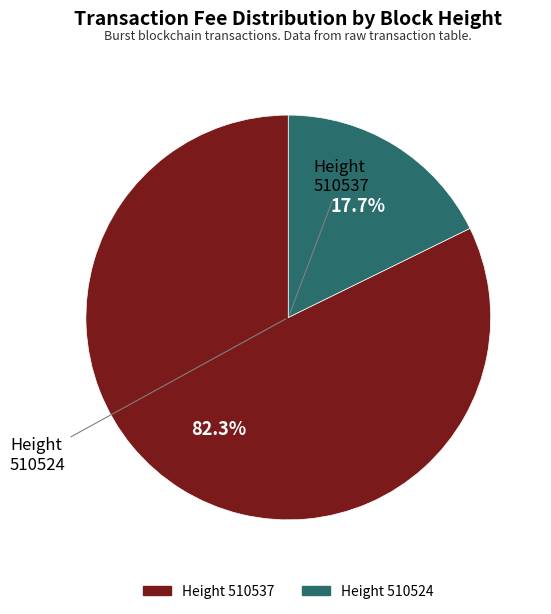

Is there any slice that represents more than half of the pie?

Yes